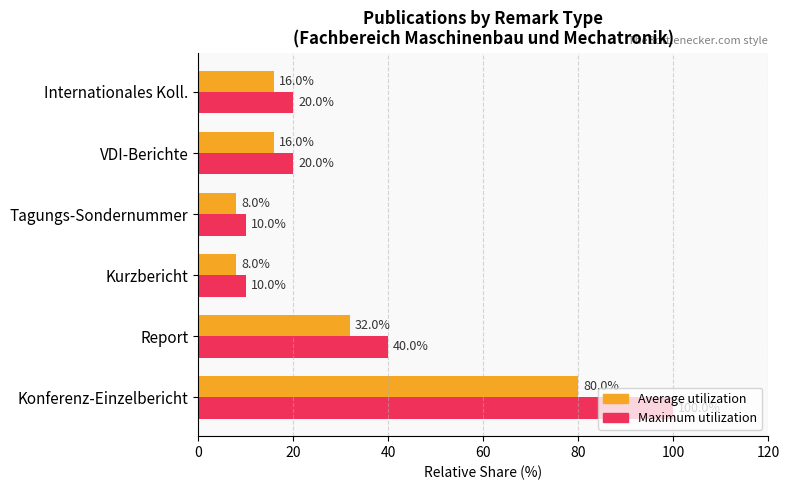

What is the difference between the maximum and second lowest values in the Maximum utilization series?

90